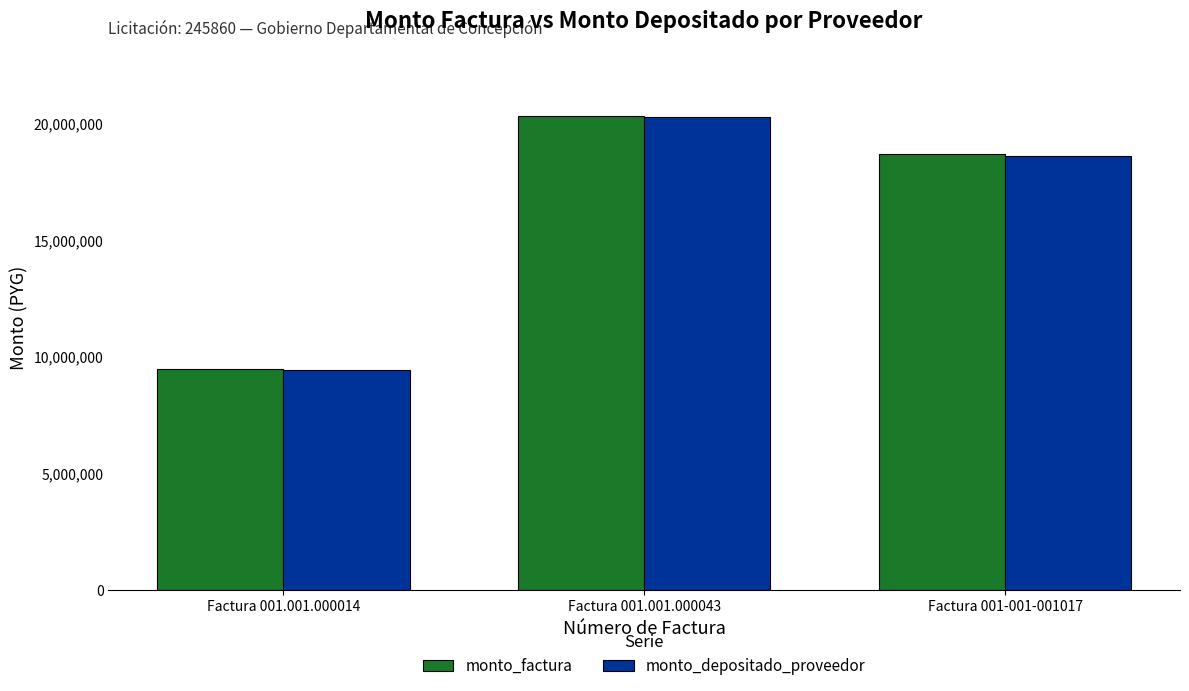

What is the value of the monto_depositado_proveedor bar at the 2nd from the left?

20263548